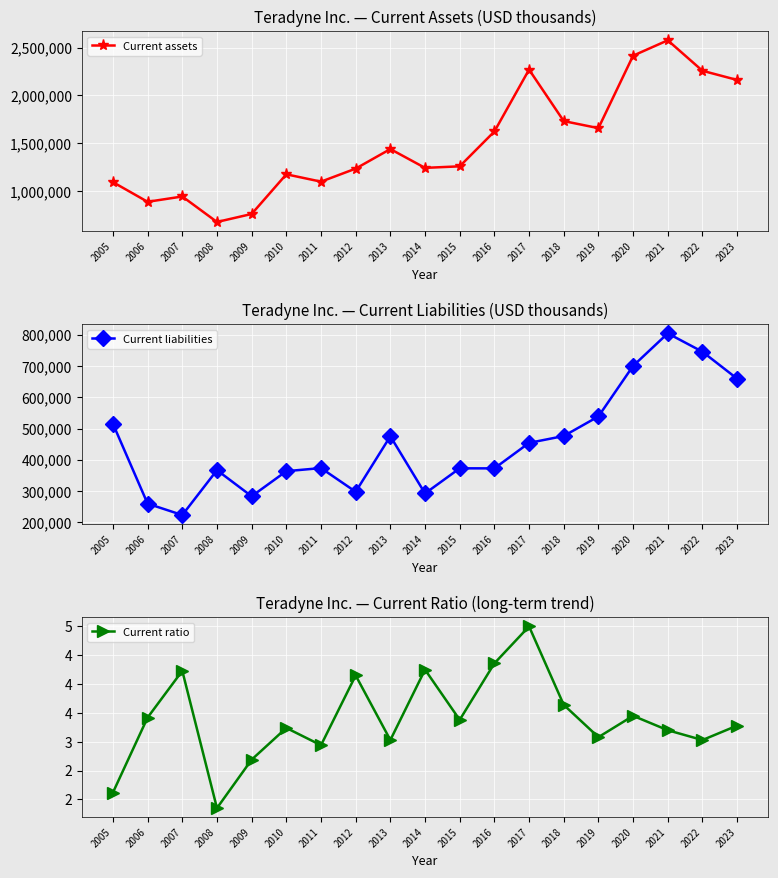

What is the value of the Current ratio point at the 5th from the left?

2.7